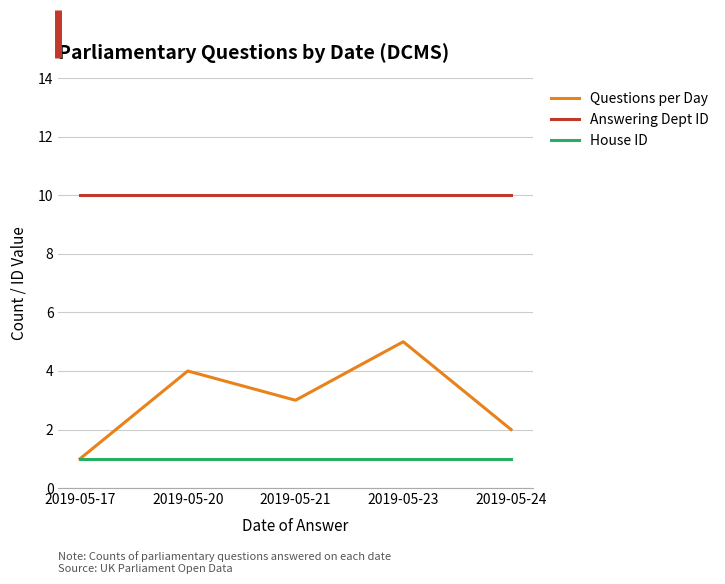

What is the minimum value shown in the chart?

1